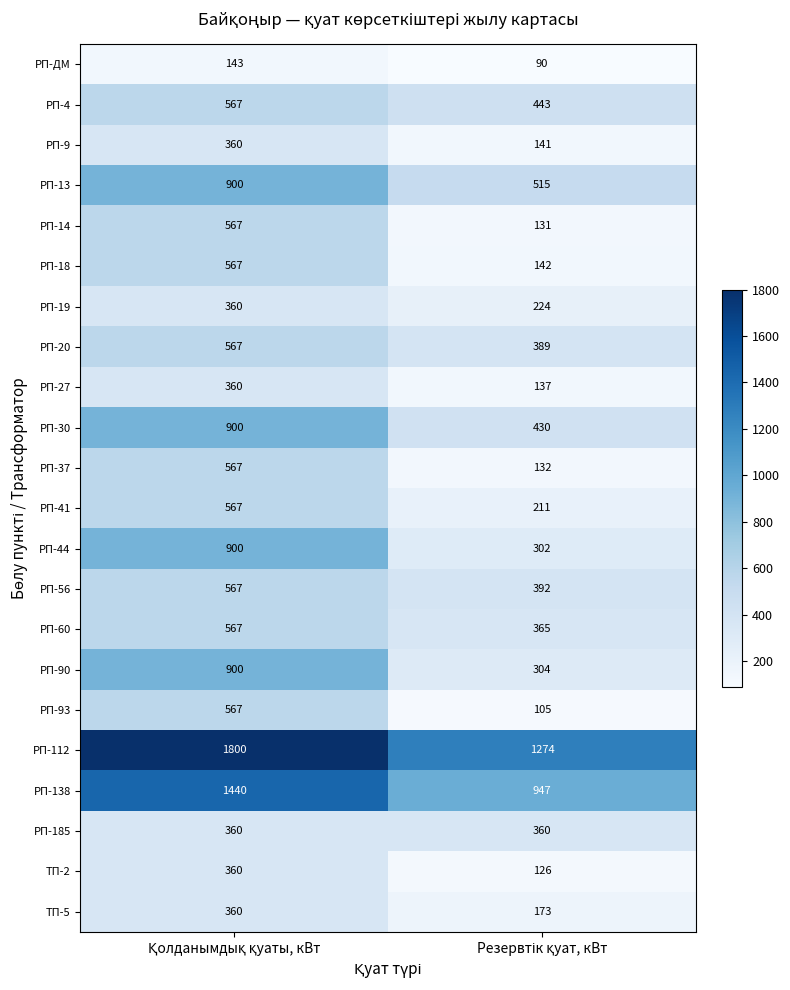

What is the greatest value displayed?

1800